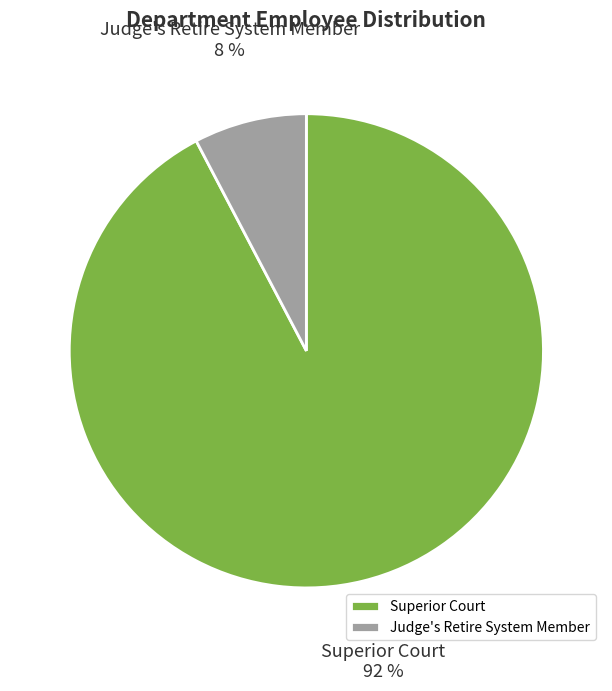

Count the number of slices in the pie.

2